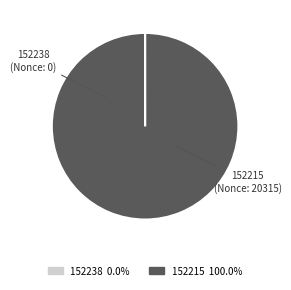

Which slice is the largest?

152215